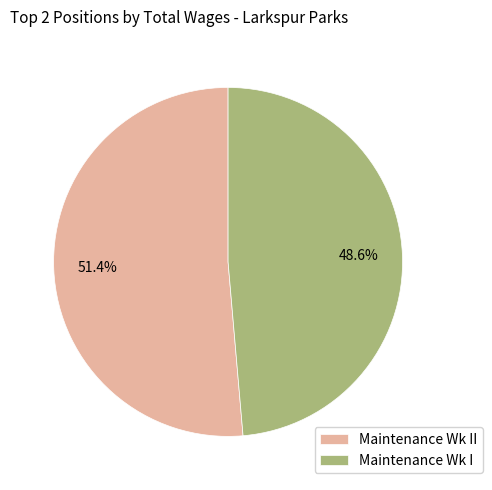

What percentage is the Maintenance Wk II slice, to the nearest percent?

51%